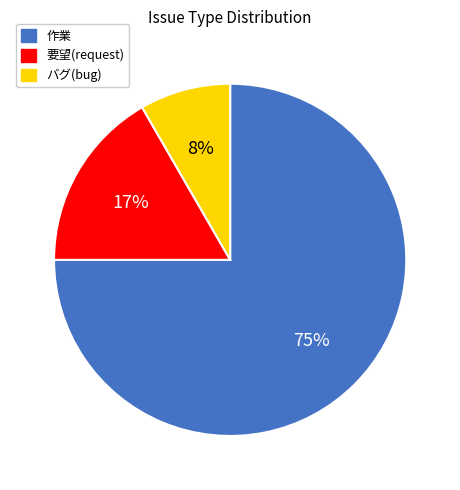

What is the ratio of the value at バグ(bug) to the value at 作業?

0.1